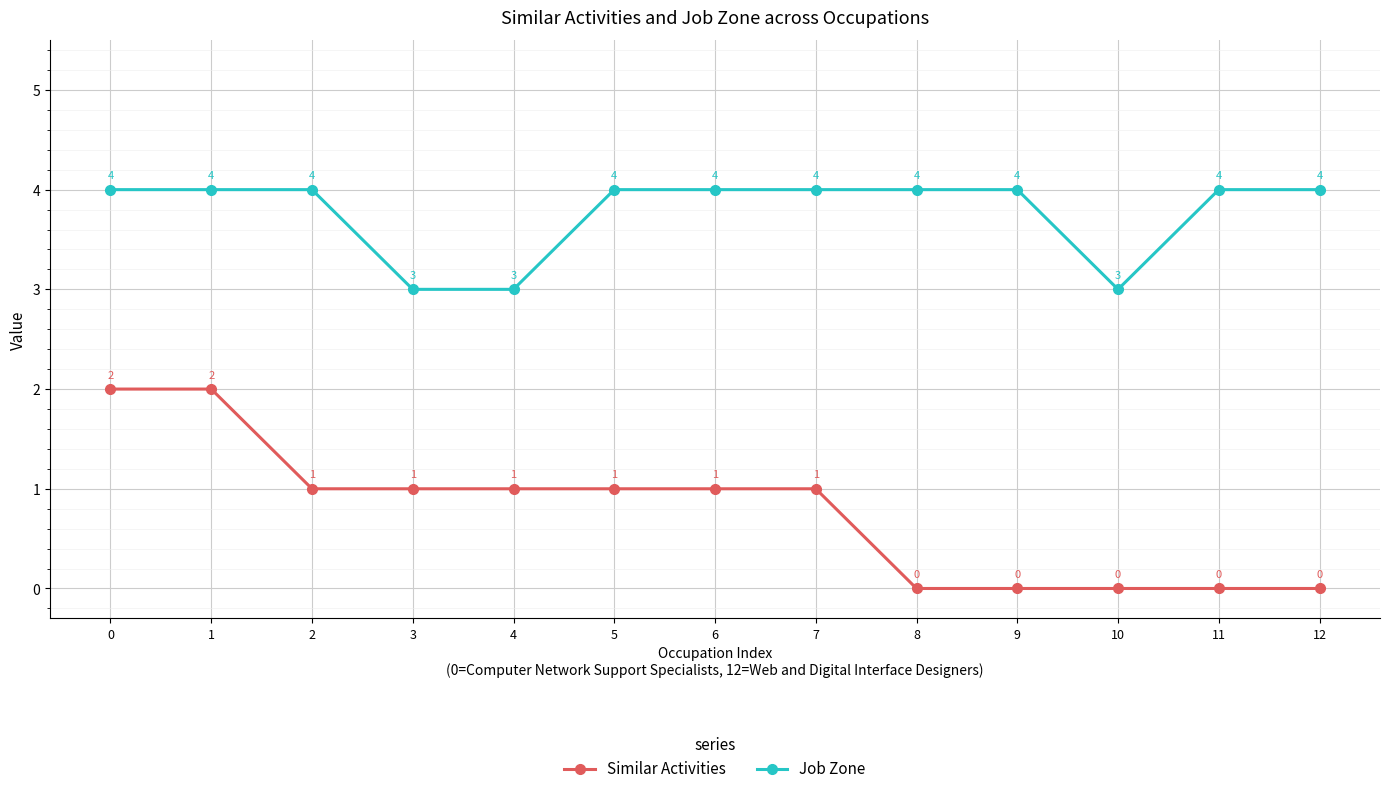

Reading left to right, extract all data points from this chart.

Similar Activities: 0=2	1=2	2=1	3=1	4=1	5=1	6=1	7=1	8=0	9=0	10=0	11=0	12=0
Job Zone: 0=4	1=4	2=4	3=3	4=3	5=4	6=4	7=4	8=4	9=4	10=3	11=4	12=4